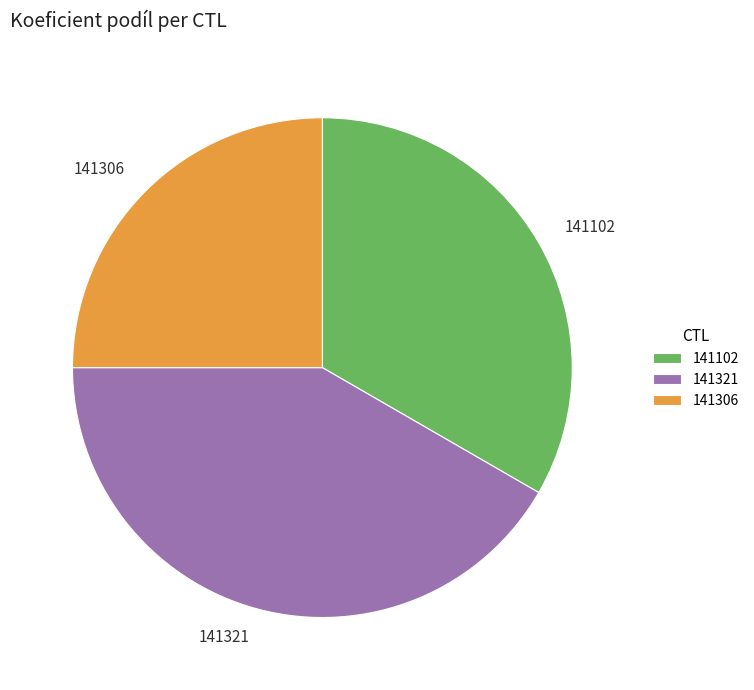

Does 141306 represent more than half of the total?

No